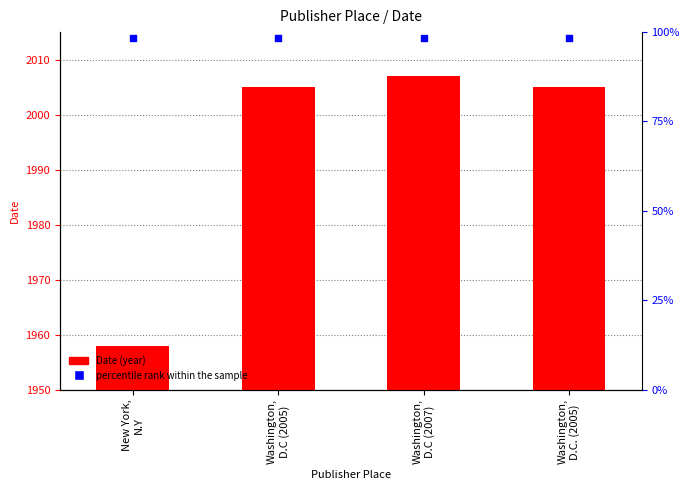

At how many categories does at least one series exceed 659?

4